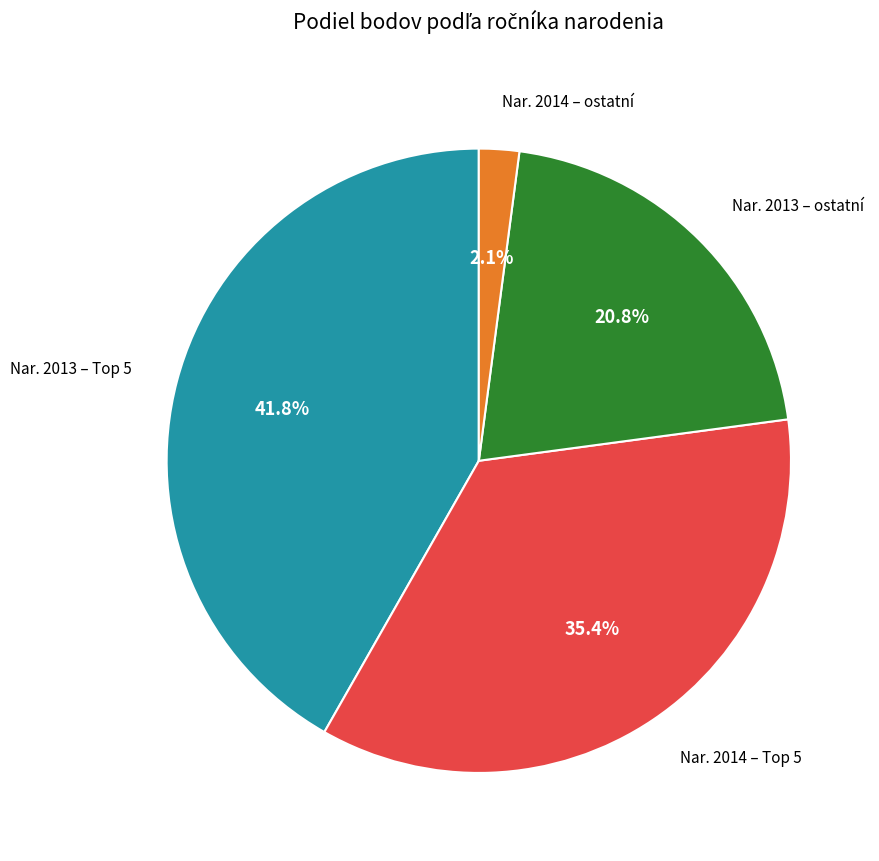

Does any single category account for the majority?

No